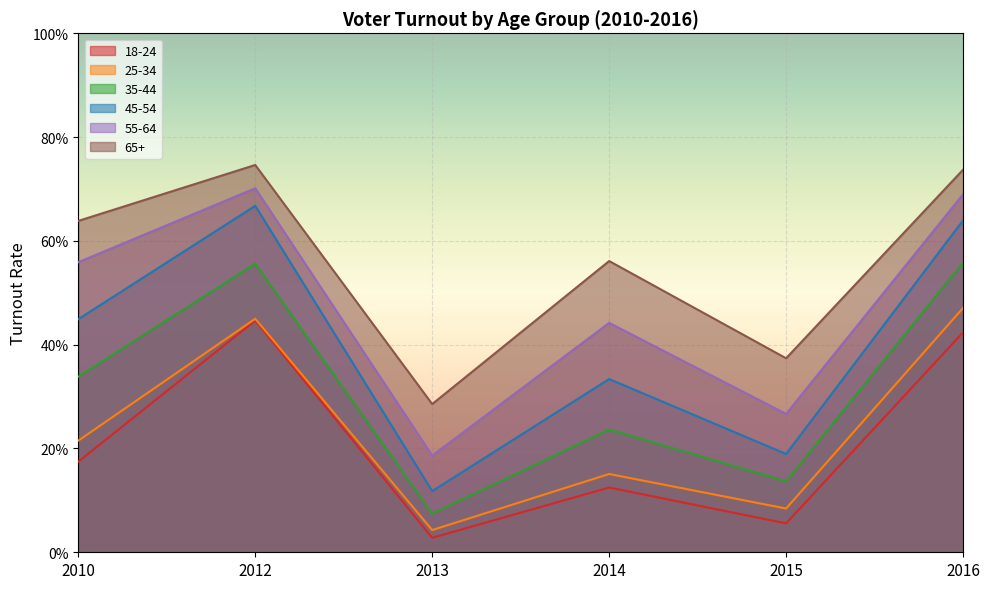

What is the difference between the maximum and minimum values in the 55-64 series?

0.5